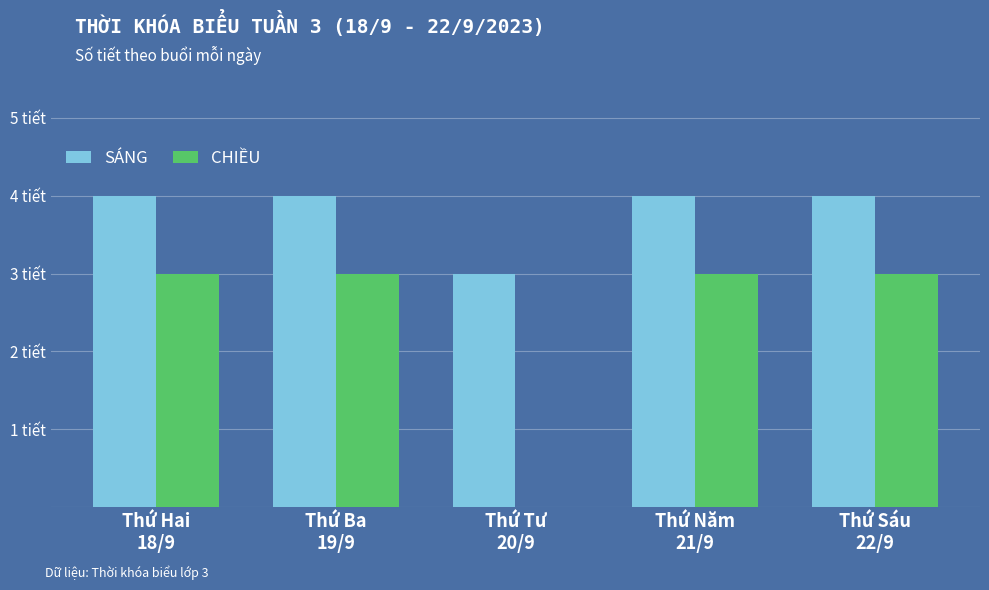

At how many categories does at least one series exceed 2?

5